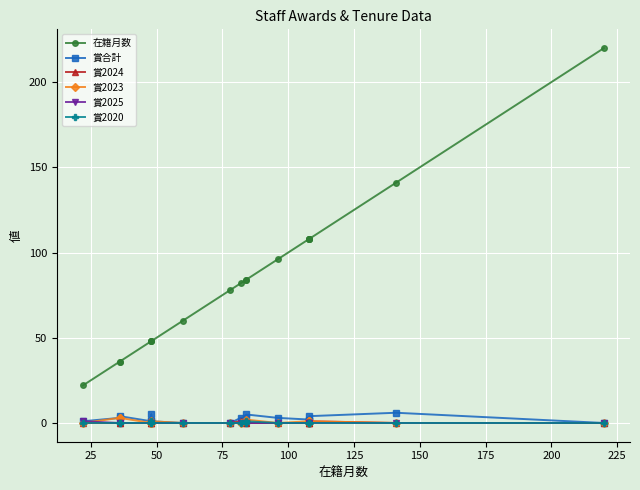

True or false: 賞2025 has more than 2 points higher than both neighbors.

False